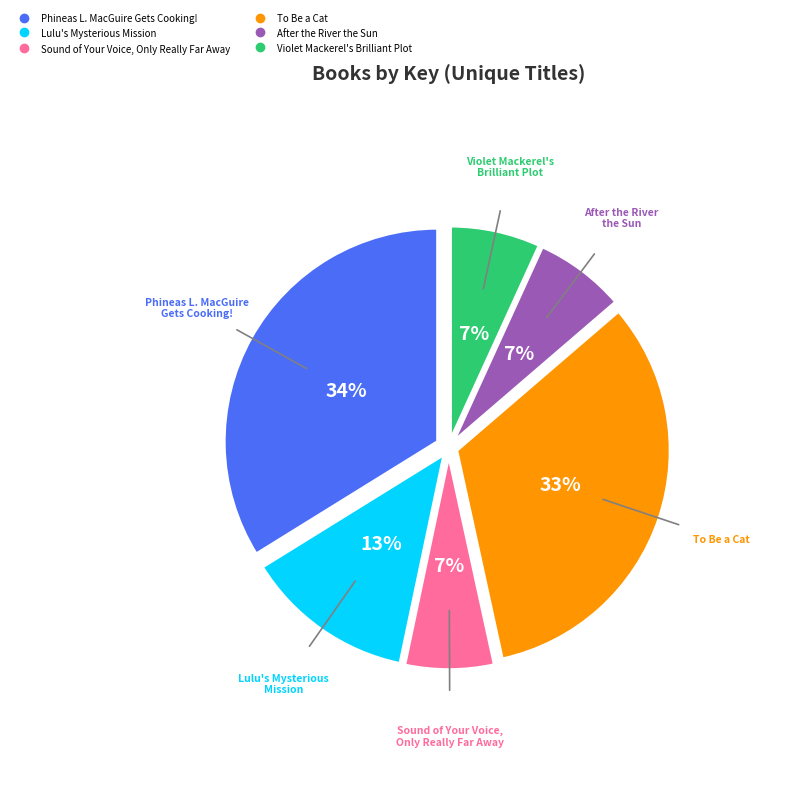

Is it true that Phineas L. MacGuire Gets Cooking! is 45% of the pie?

False